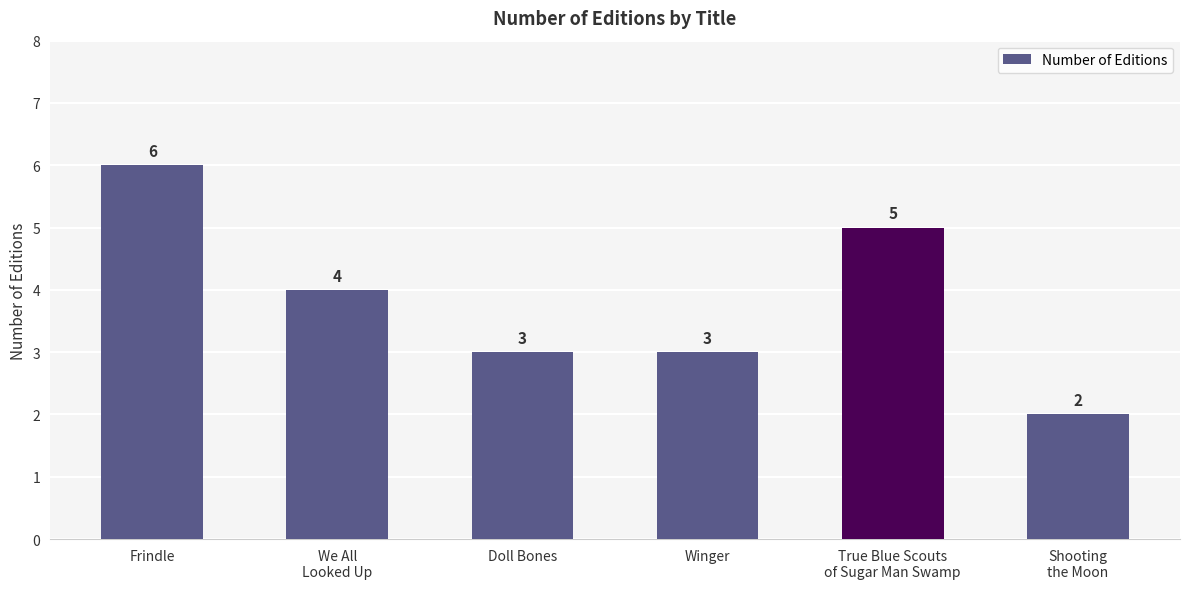

What is the difference between the second highest and second lowest values?

2